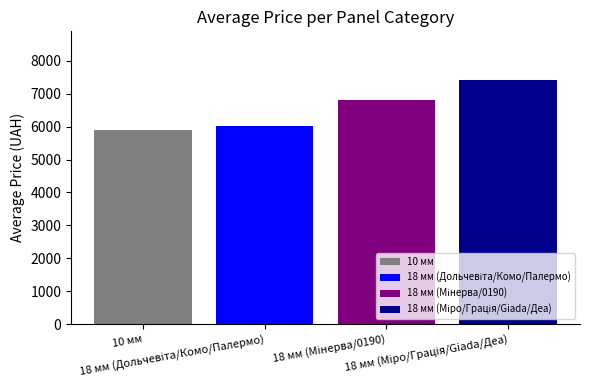

True or false: the data shows 3077.8 at 18.

False